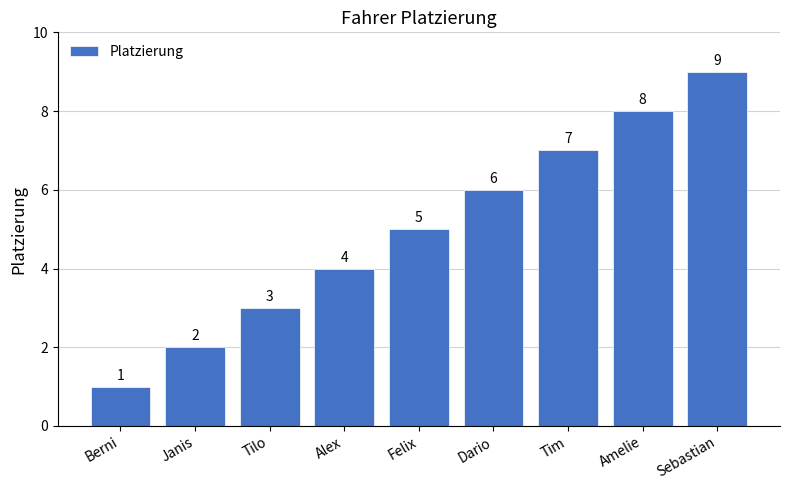

How many values are below 5?

4